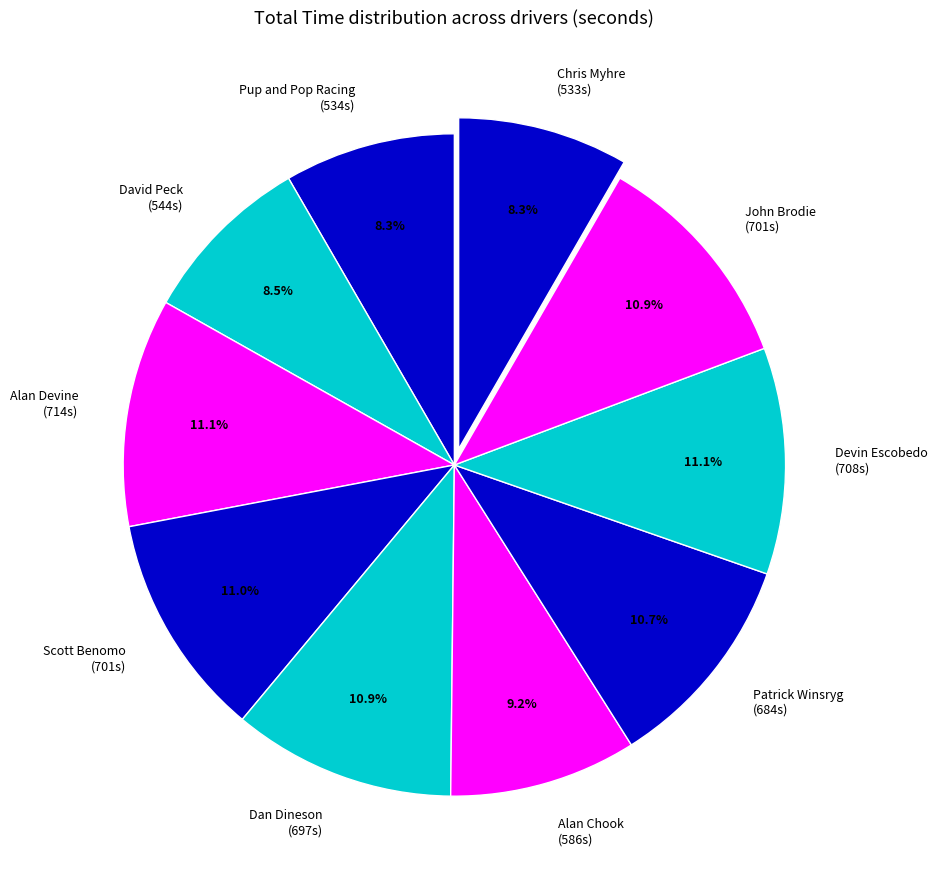

Count the number of slices in the pie.

10